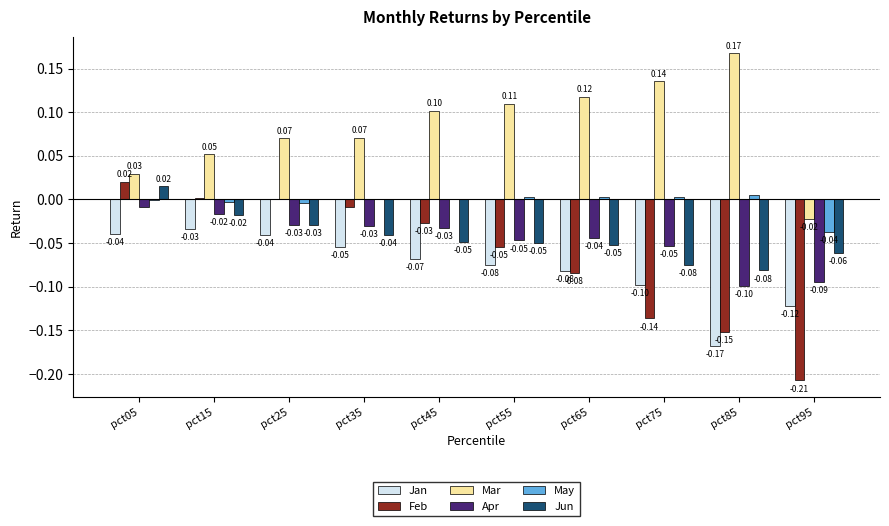

What is the total value across all series at pct45?

-0.1